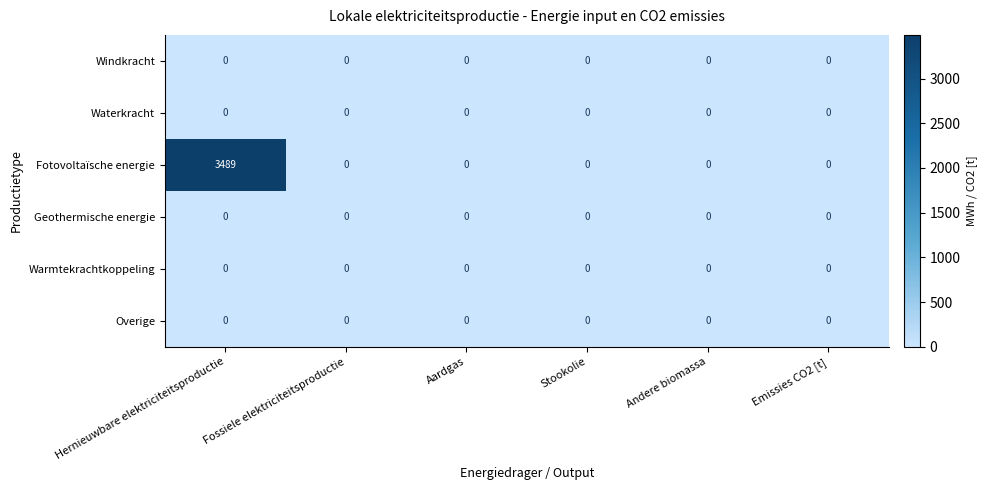

Between Hernieuwbare elektriciteitsproductie and Emissies CO2 [t], which series saw the biggest shift?

Fotovoltaïsche energie